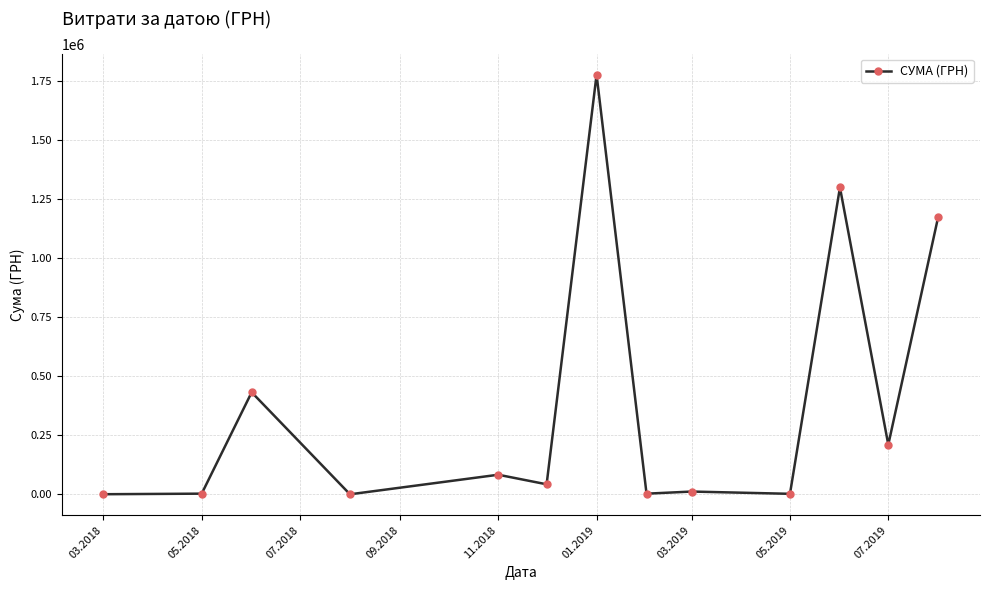

What is the value of the 13th point from the left?

1175066.7